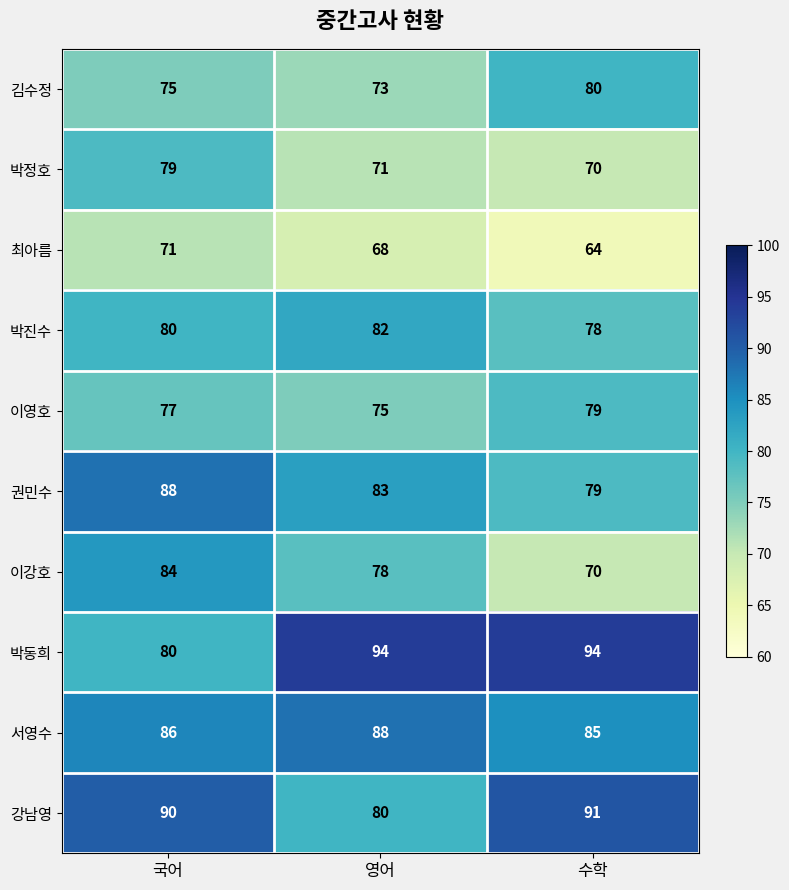

Count the number of data series in this chart.

10